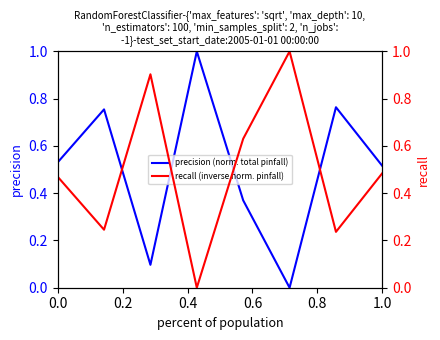

Which series has the largest total across all categories?

precision (norm. total pinfall)